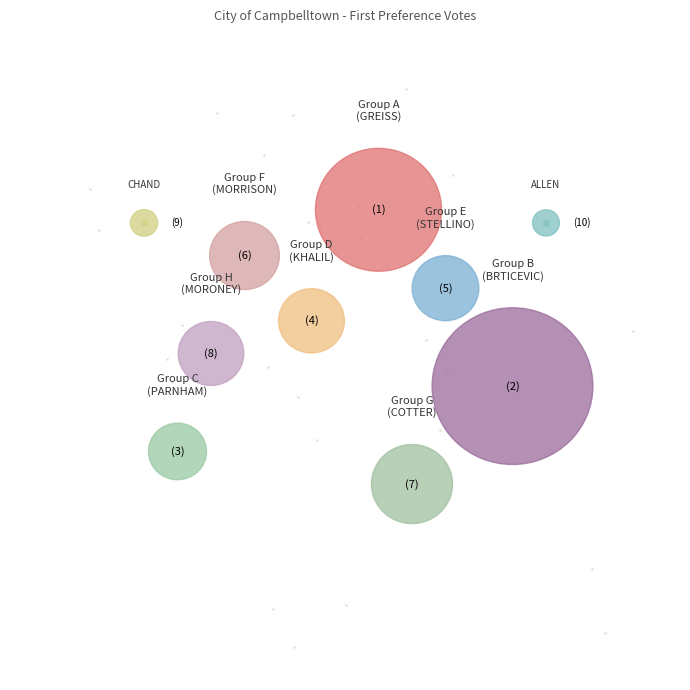

Rank the categories by value from highest to lowest.

Group B - BRTICEVIC George, Group A - GREISS George, Group G - COTTER Joshua, Group F - MORRISON Warren, Group E - STELLINO Matt, Group D - KHALIL Muhamad (Masud), Group H - MORONEY Ben, Group C - PARNHAM Anne, CHAND Mukesh, ALLEN Mick